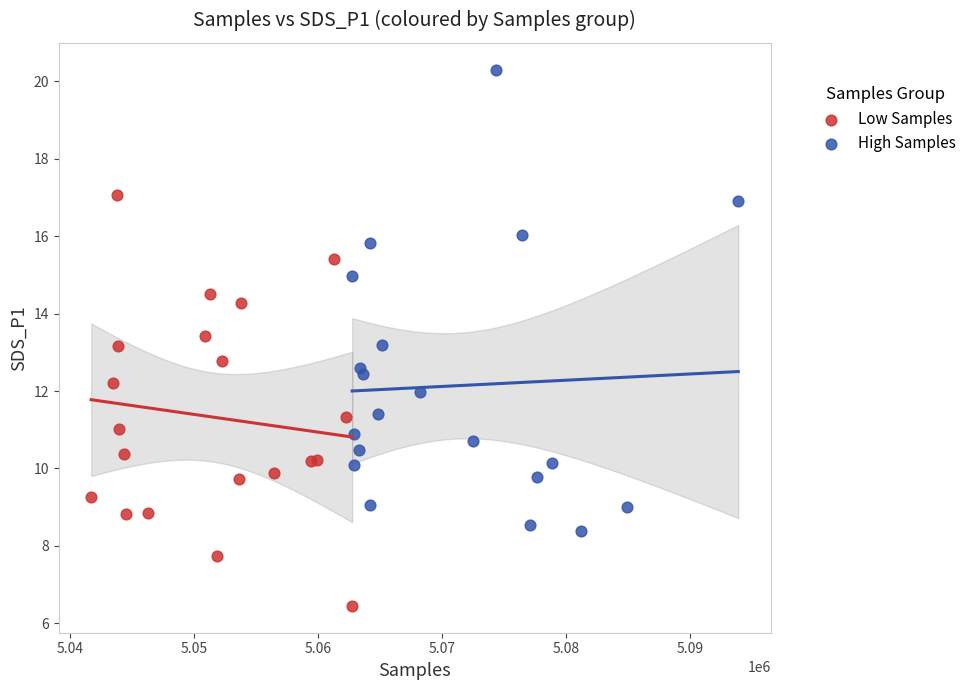

What are all the series names shown in the legend?

Low Samples, High Samples